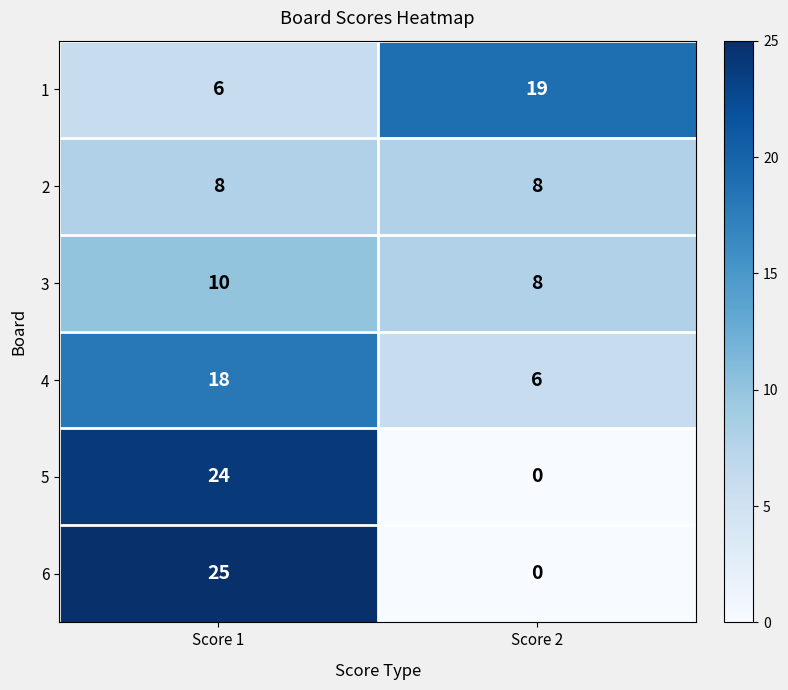

List the series in order of their peak value, lowest first.

2, 3, 4, 1, 5, 6